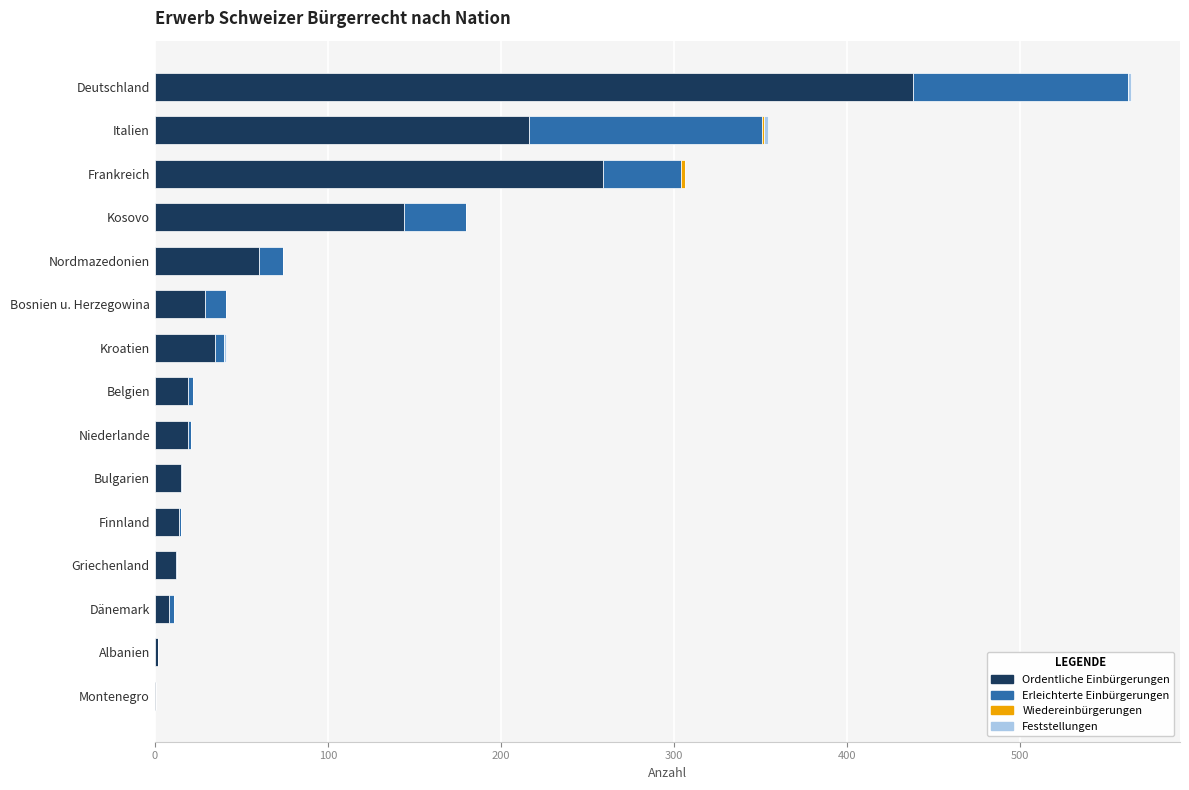

The Ordentliche Einbürgerungen series shows 19 at Niederlande. True or false?

True